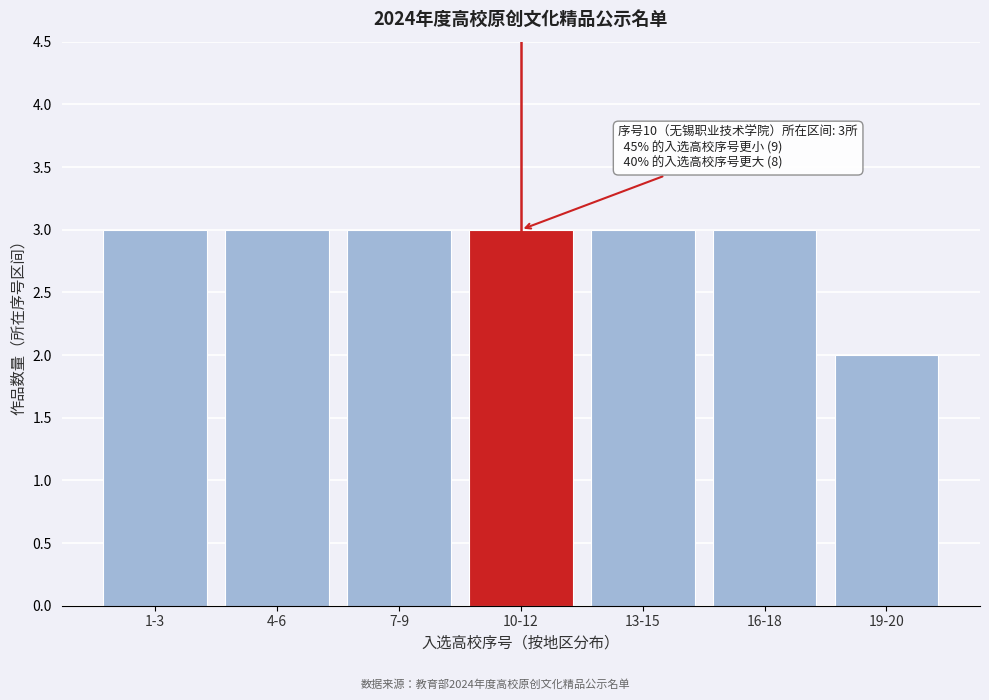

Reading left to right, extract all data points from this chart.

3	3	3	3	3	3	2